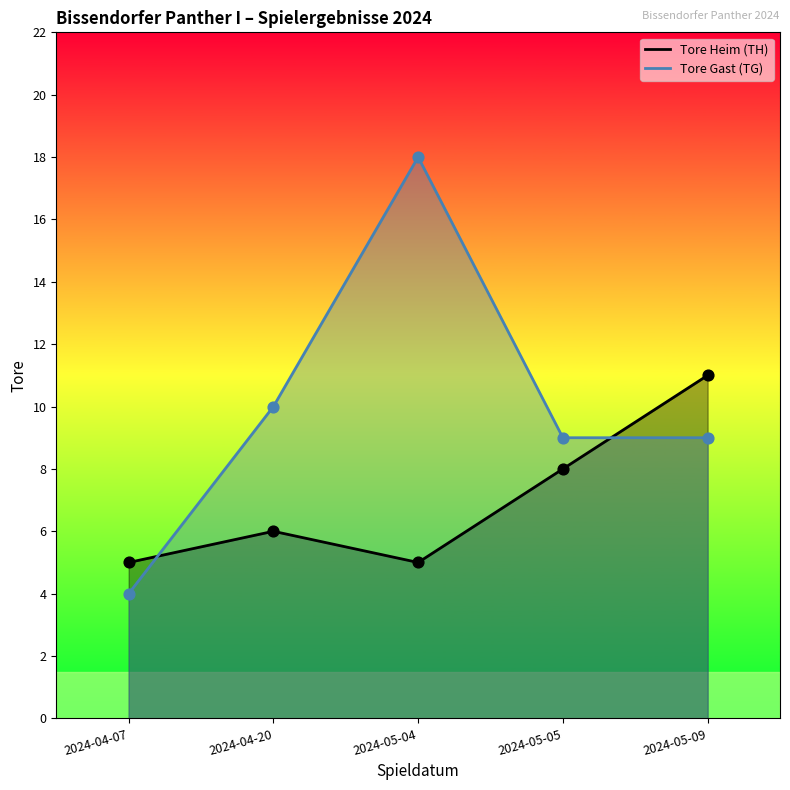

At how many categories does at least one series exceed 7?

4